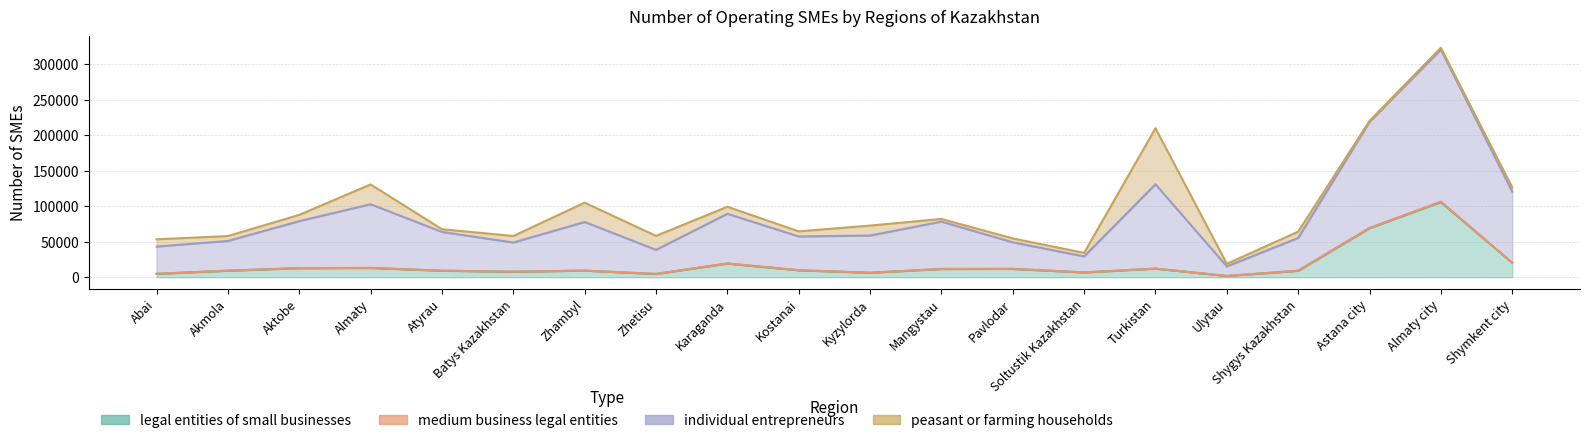

What is the difference between the second highest and minimum values in the individual entrepreneurs series?

201292